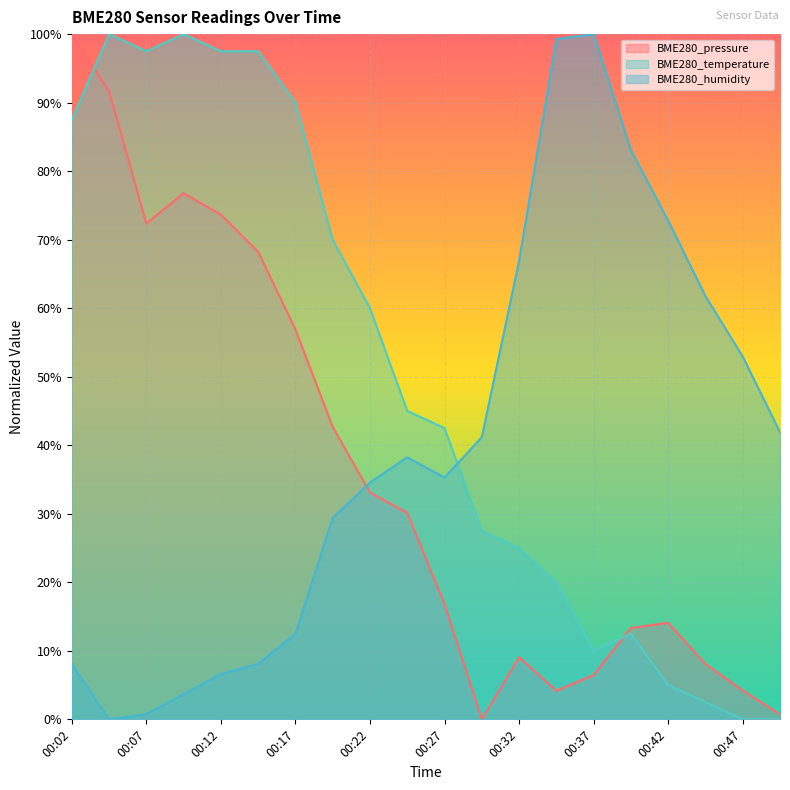

True or false: BME280_humidity and BME280_temperature intersect in this chart.

True